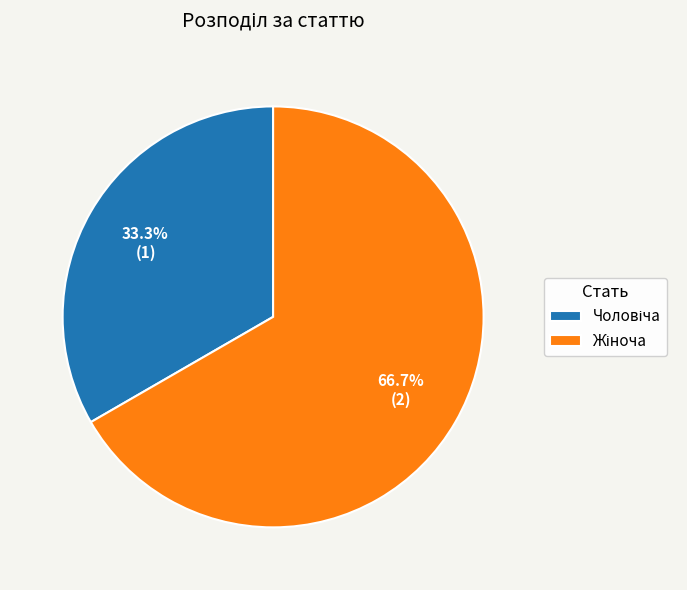

Is there a majority slice in this chart?

Yes